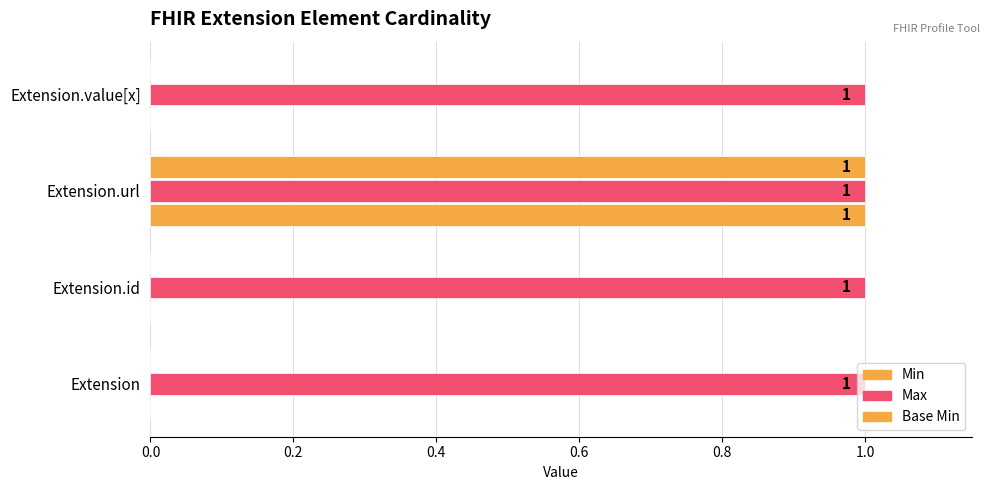

Count the number of data series in this chart.

3